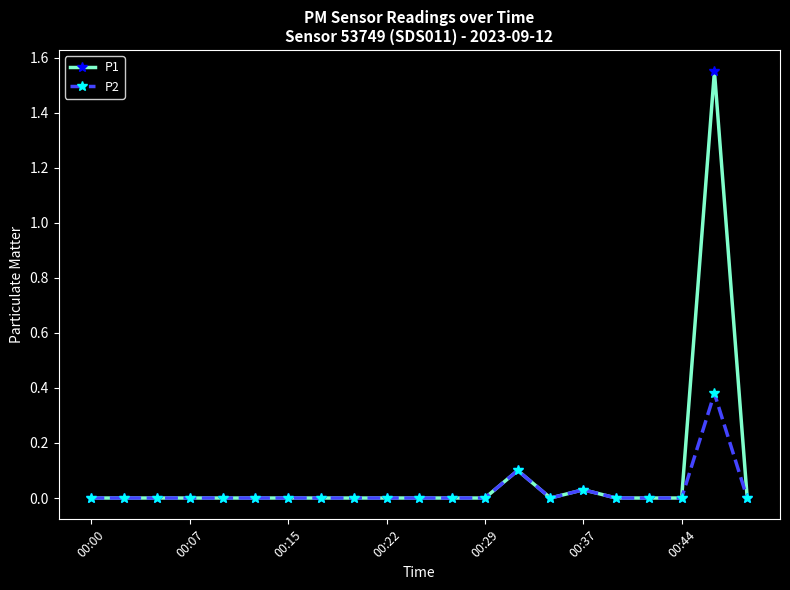

List the series in order of their overall mean, lowest first.

P2, P1